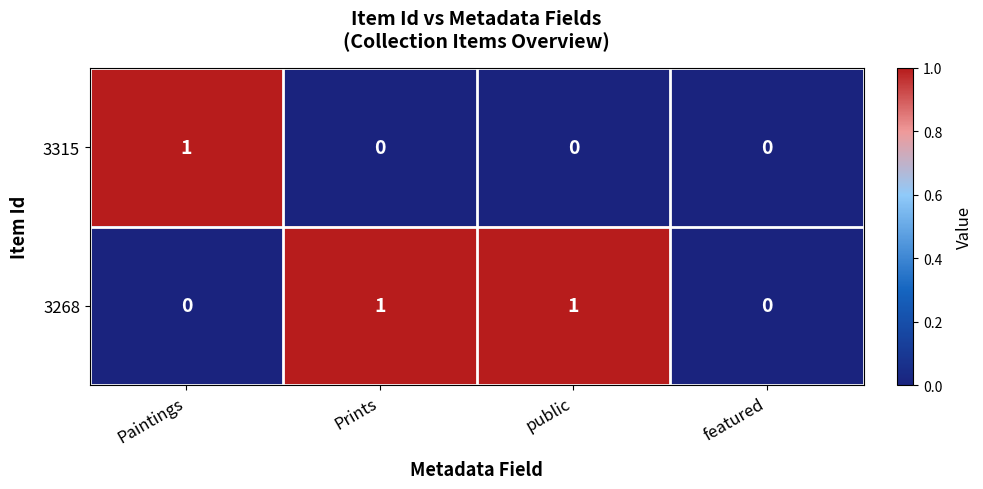

At Paintings, list the series in order from smallest to largest.

3268, 3315